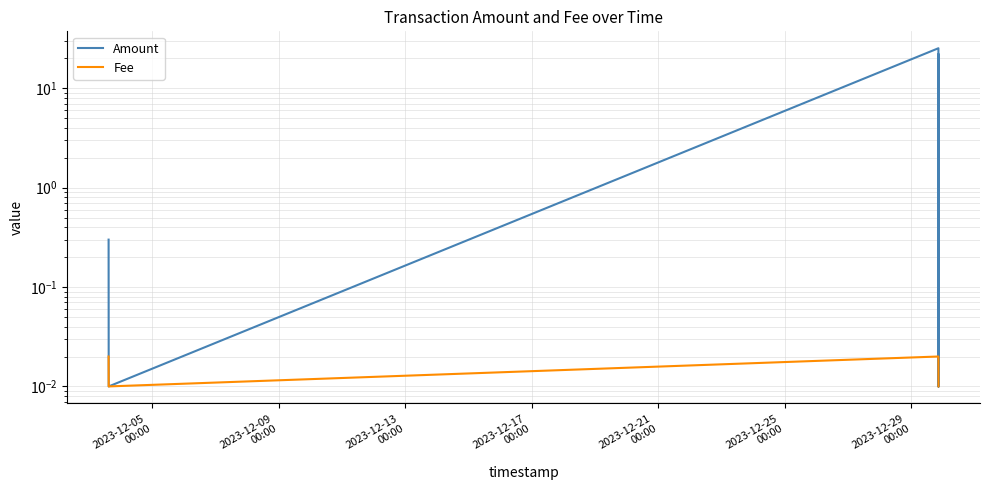

The Amount series shows 0.0 at 2023-12-29
00:00. True or false?

False